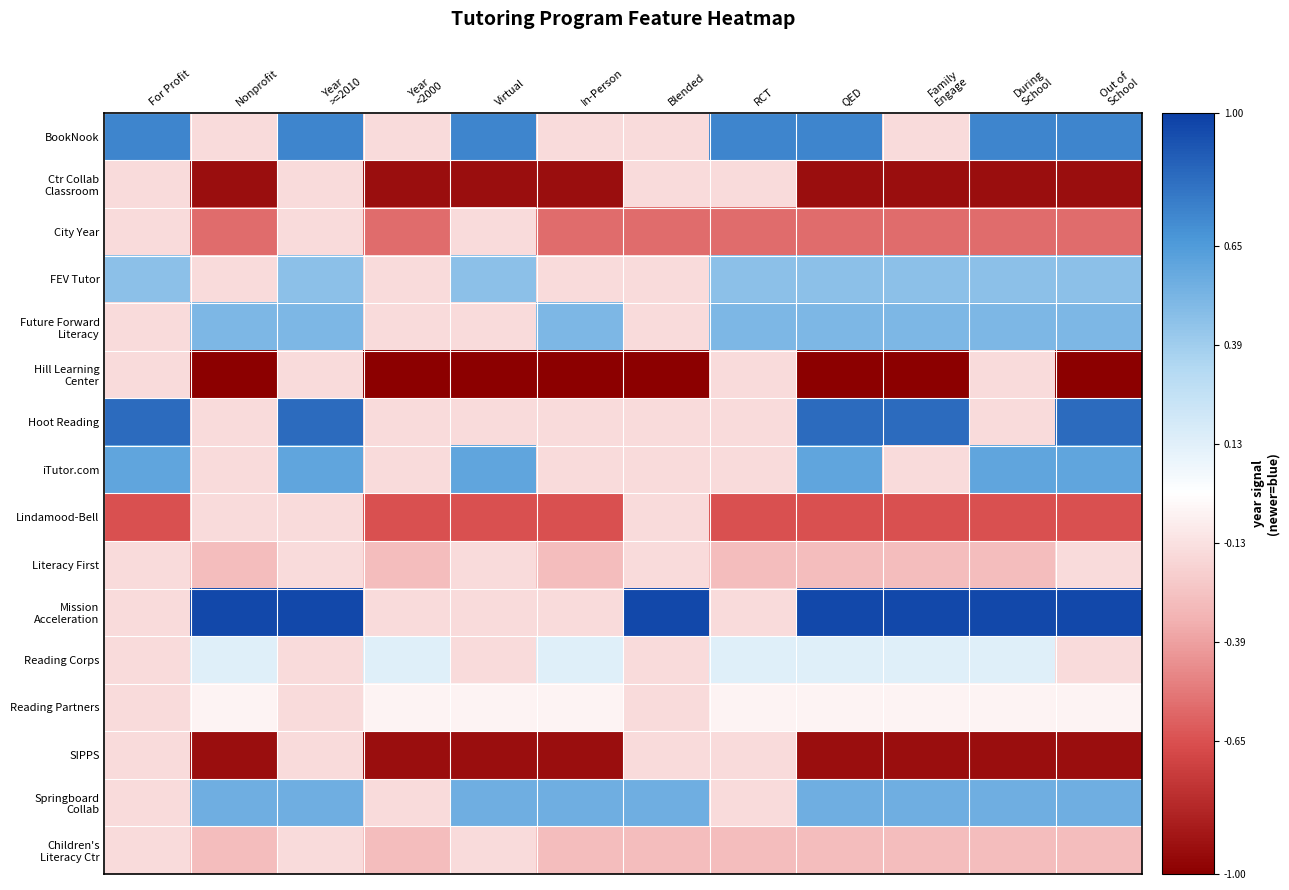

What is the total value across all series at RCT?

-1.1